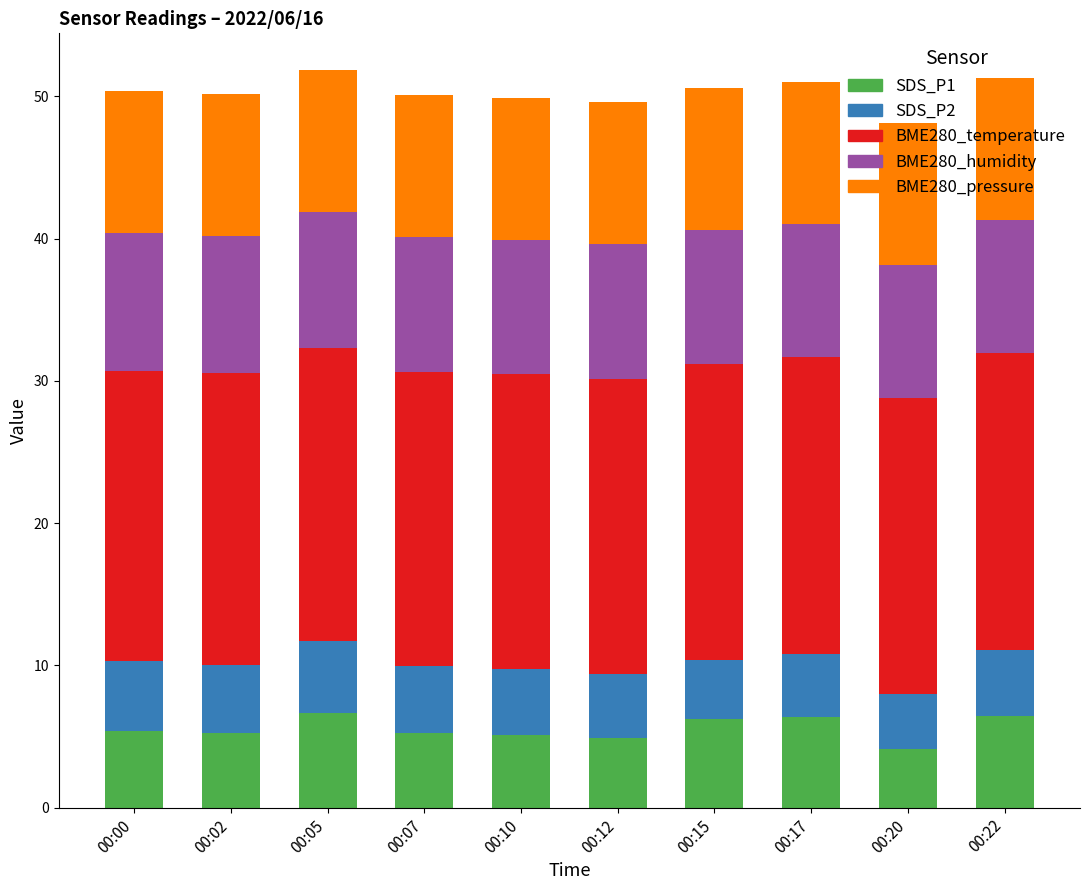

What is the total value across all series at 00:10?

49.9